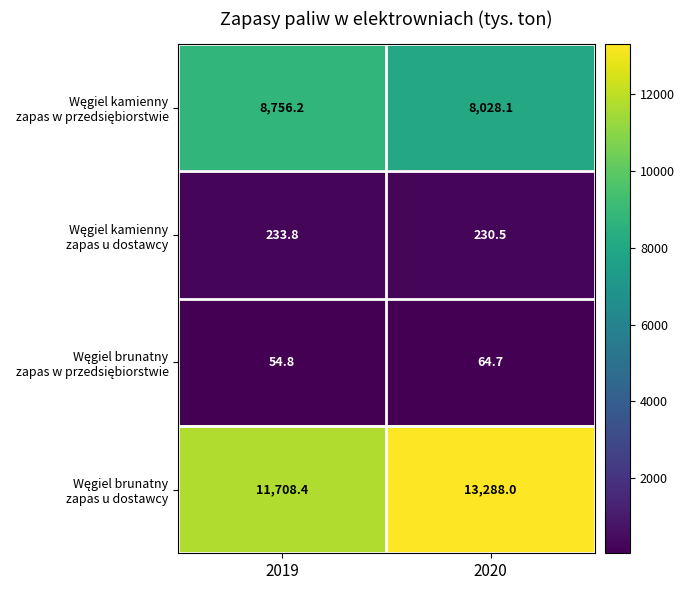

What is the difference between the highest and lowest values at 2020?

13223.3